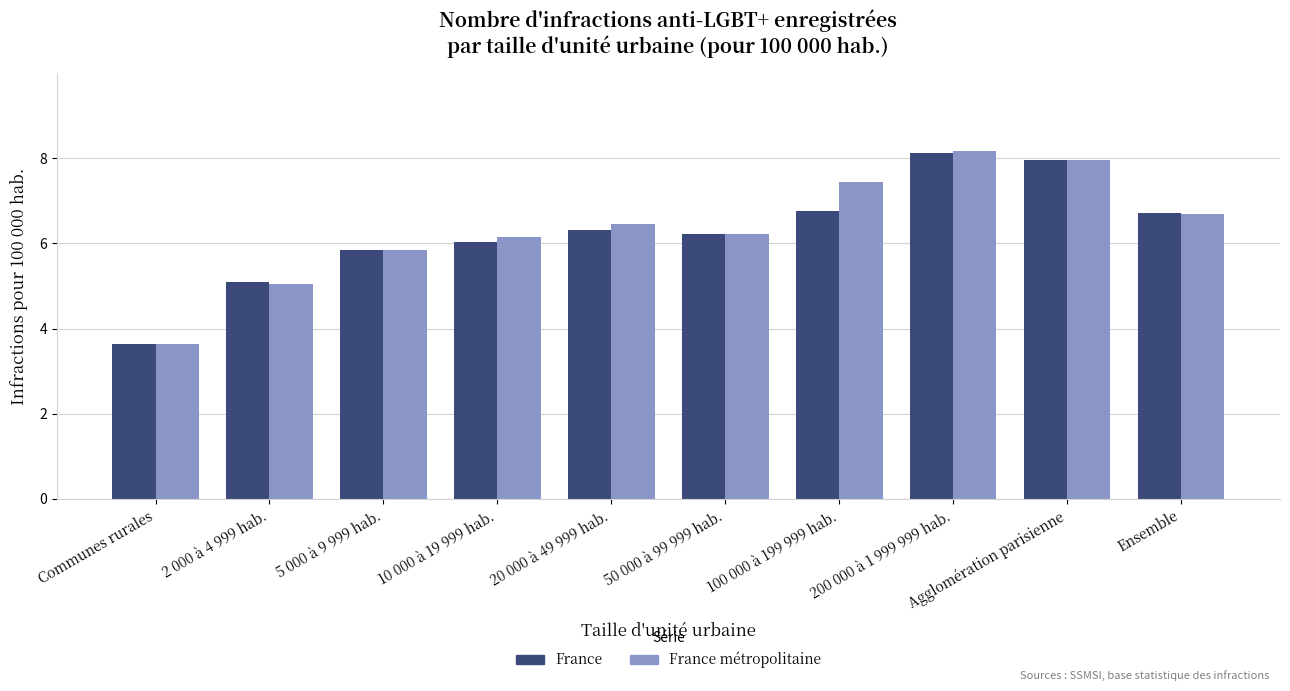

What is the difference between the second highest and minimum values in the France series?

4.3